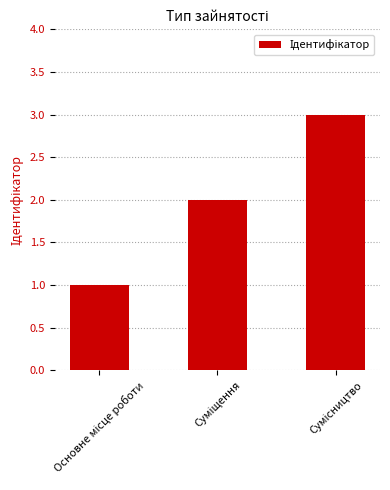

What is the sum of all values?

6